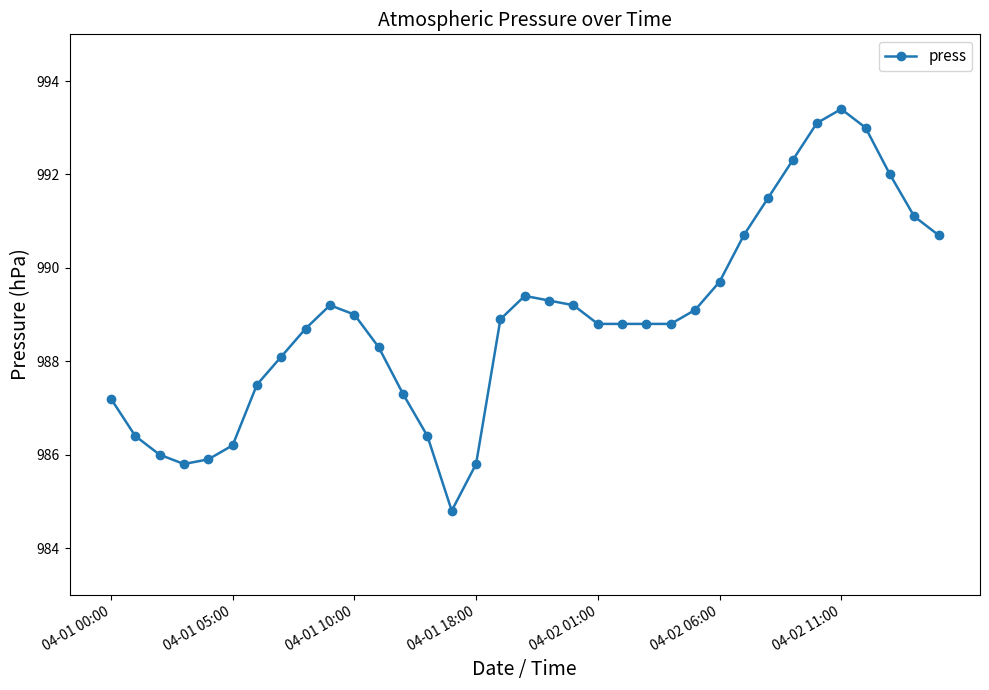

What is the minimum value shown in the chart?

984.8